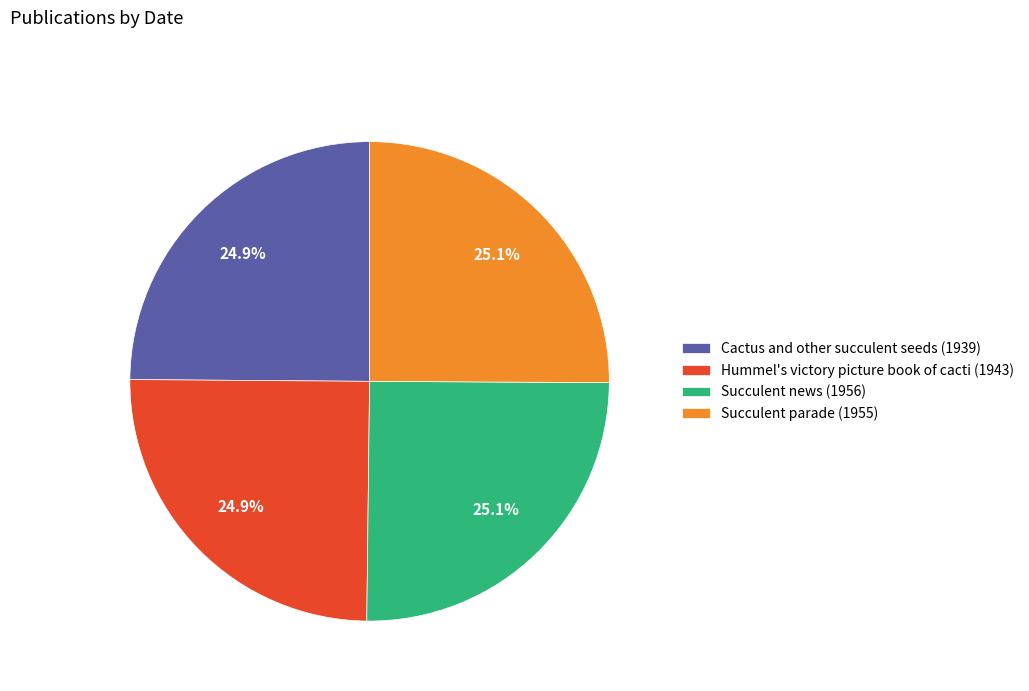

Does any single category account for the majority?

No